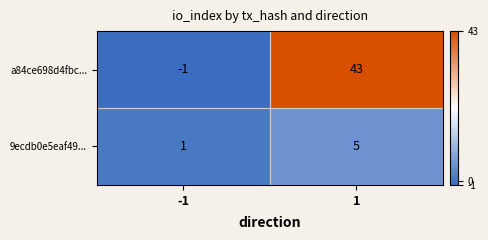

What is the total value across all series at 1?

48